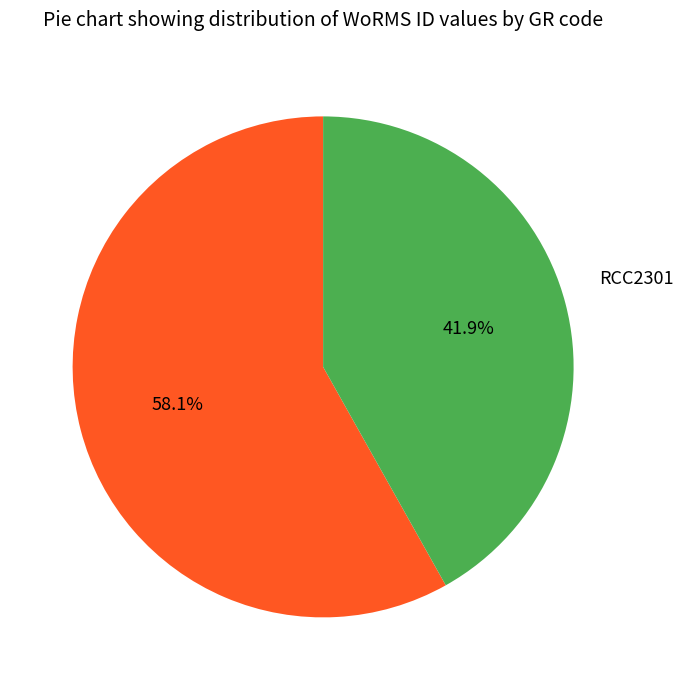

Does any single category account for the majority?

Yes